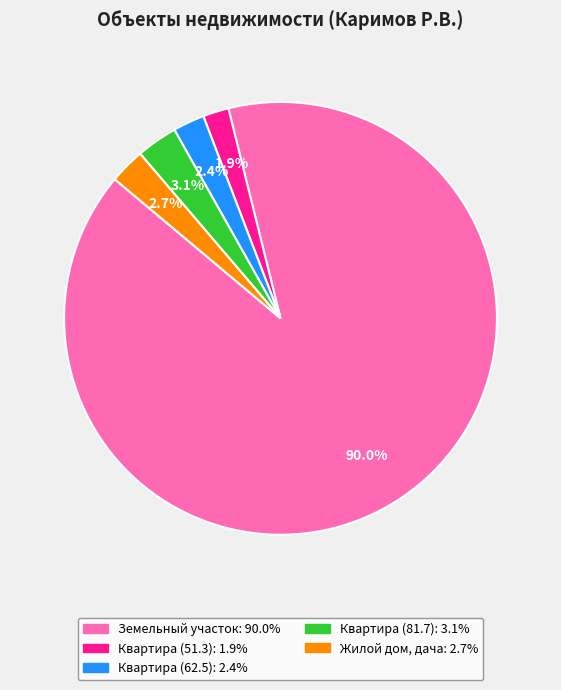

Between Квартира (62.5) and Земельный участок, which is larger?

Земельный участок